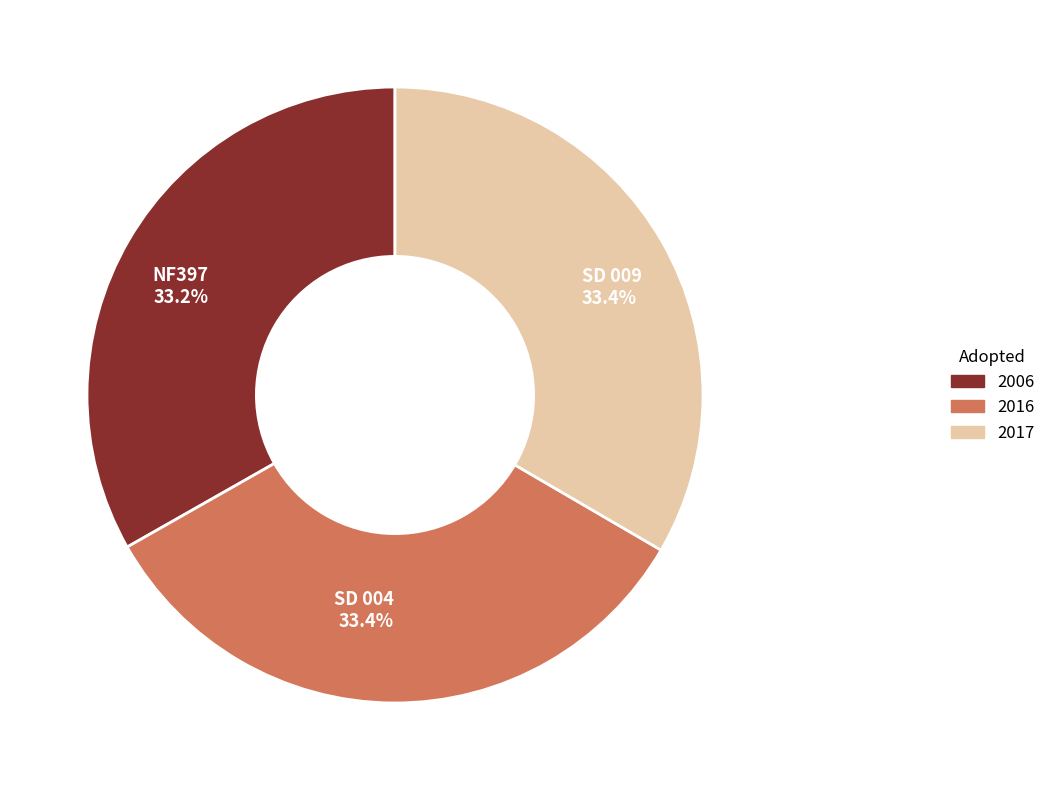

To the nearest percent, what is the average slice percentage?

33%